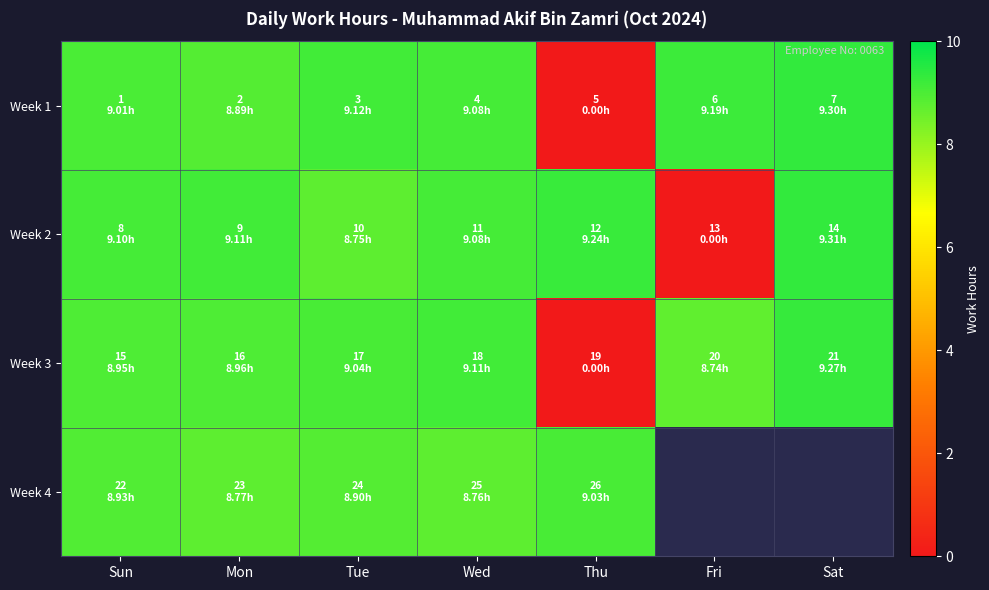

Which series has the widest spread of values?

Week 2